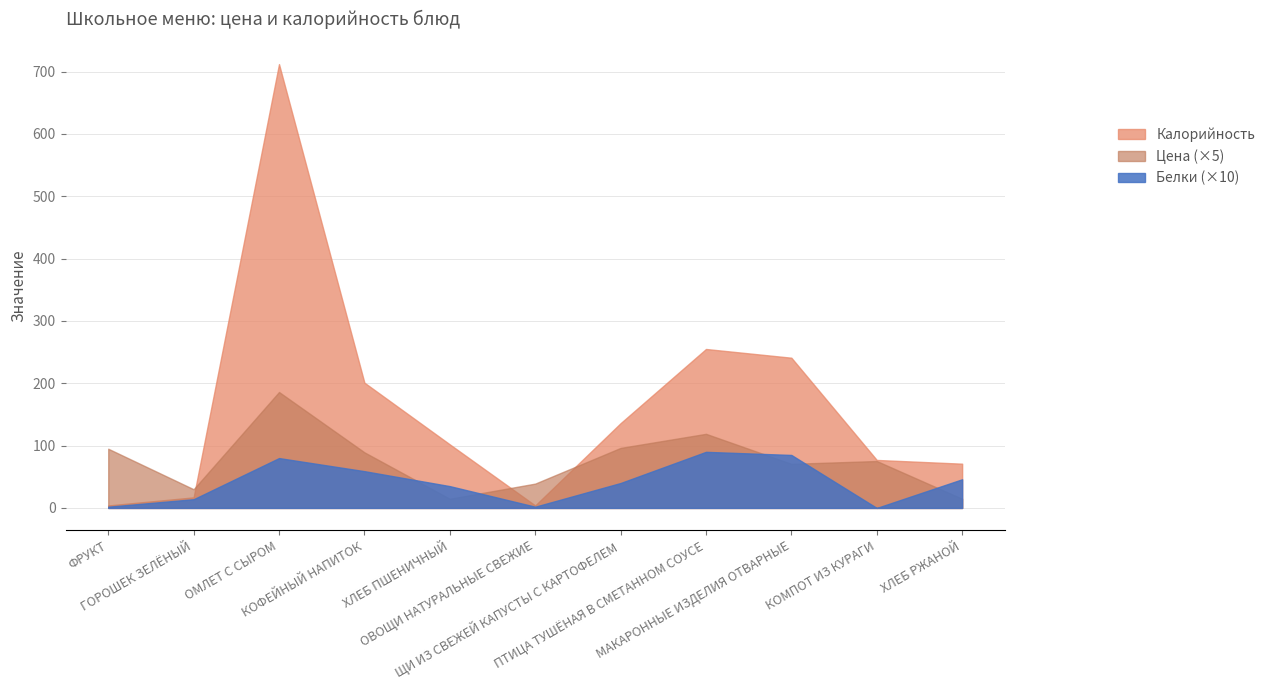

What is the highest value of the Белки series?

9.0